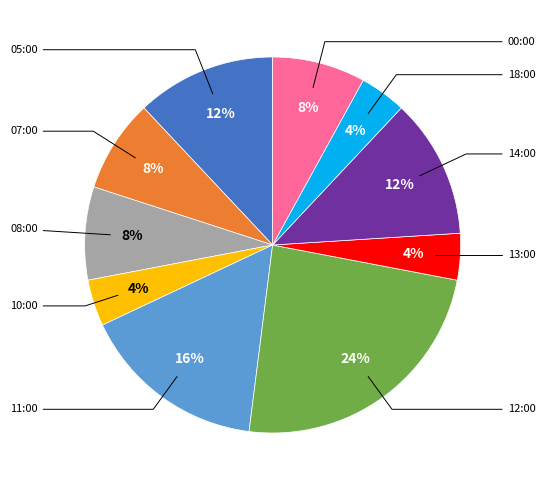

To the nearest percent, what is the average slice percentage?

10%